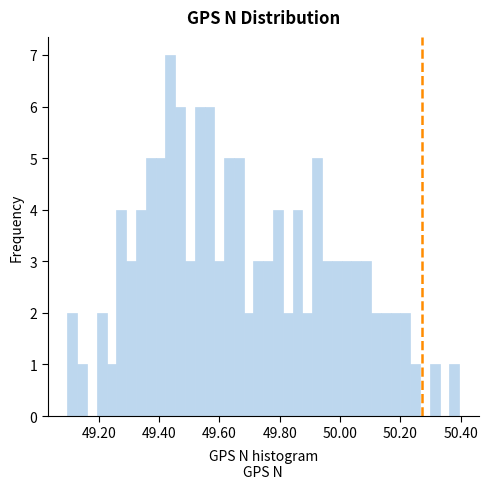

Around what value on the x-axis is the tallest bar? Give the approximate position of its centre, as read against the axis.

49.44